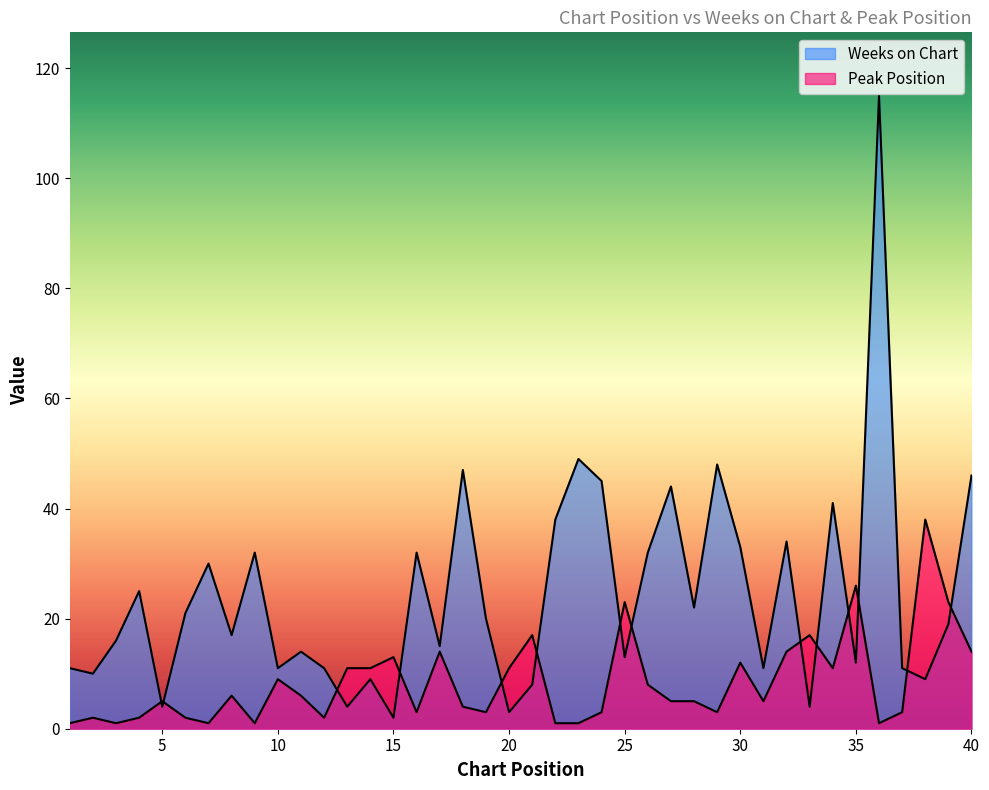

Between 16 and 9, which is larger?

16